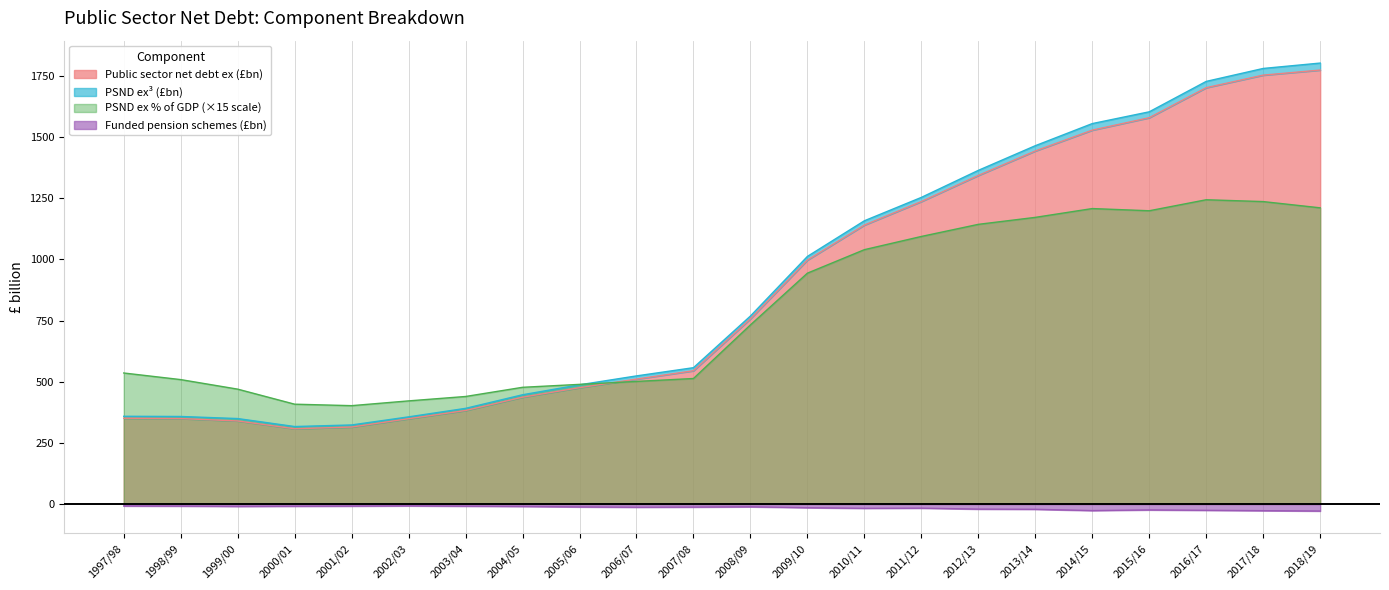

True or false: PSND ex % of GDP has more than 0 interior local peaks.

True